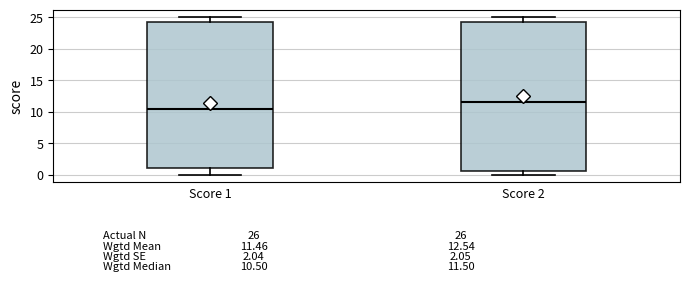

Comparing the boxes themselves (not the whiskers), which one is the tallest?

Score 2